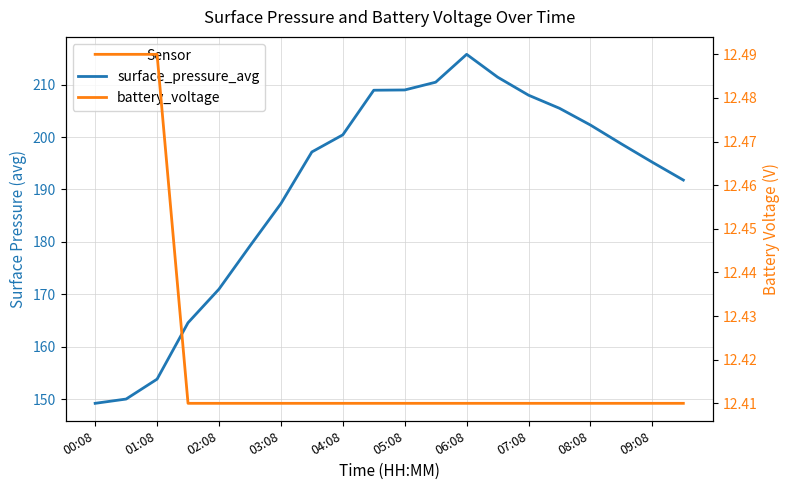

The value of battery_voltage at 00:08 is 12.5. True or false?

True